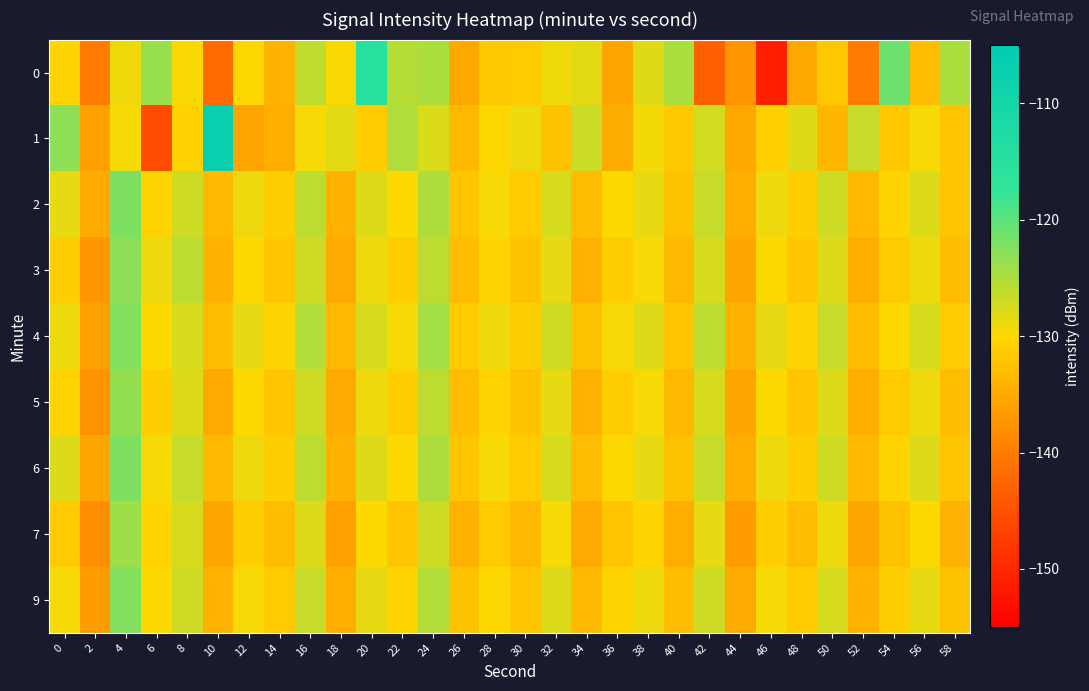

Reading left to right, what are all the values shown in this chart?

0: 0=-130.5	2=-140.1	4=-129.1	6=-123.7	8=-129.7	10=-142.0	12=-130.0	14=-134.1	16=-126.2	18=-129.7	20=-115.1	22=-125.5	24=-124.8	26=-135.3	28=-131.6	30=-131.6	32=-129.1	34=-128.3	36=-135.5	38=-128.1	40=-124.8	42=-143.2	44=-137.3	46=-151.1	48=-135.1	50=-131.8	52=-140.1	54=-121.1	56=-133.0	58=-124.9
1: 0=-123.1	2=-136.2	4=-129.5	6=-145.5	8=-130.7	10=-107.2	12=-135.5	14=-134.6	16=-129.5	18=-128.3	20=-131.2	22=-125.3	24=-127.8	26=-133.4	28=-130.1	30=-128.9	32=-132.5	34=-126.7	36=-134.8	38=-129.3	40=-131.6	42=-127.4	44=-135.2	46=-130.8	48=-128.1	50=-133.7	52=-126.5	54=-131.9	56=-129.6	58=-132.3
2: 0=-128.5	2=-135.0	4=-122.0	6=-130.5	8=-127.0	10=-133.5	12=-129.0	14=-131.0	16=-126.0	18=-134.0	20=-128.0	22=-130.0	24=-125.0	26=-132.0	28=-129.5	30=-131.5	32=-127.5	34=-133.0	36=-130.0	38=-128.5	40=-132.5	42=-126.5	44=-134.5	46=-129.0	48=-131.0	50=-127.0	52=-133.5	54=-130.5	56=-128.0	58=-132.0
3: 0=-131.0	2=-137.0	4=-123.0	6=-129.0	8=-126.0	10=-134.0	12=-130.0	14=-132.0	16=-127.0	18=-135.0	20=-129.0	22=-131.0	24=-126.0	26=-133.0	28=-130.5	30=-132.5	32=-128.5	34=-134.0	36=-131.0	38=-129.5	40=-133.5	42=-127.5	44=-135.5	46=-130.0	48=-132.0	50=-128.0	52=-134.5	54=-131.5	56=-129.0	58=-133.0
4: 0=-129.0	2=-136.0	4=-122.5	6=-130.0	8=-127.5	10=-133.0	12=-128.5	14=-130.5	16=-125.5	18=-133.5	20=-127.5	22=-129.5	24=-124.5	26=-131.5	28=-129.0	30=-131.0	32=-127.0	34=-132.5	36=-129.5	38=-128.0	40=-132.0	42=-126.0	44=-134.0	46=-128.5	48=-130.5	50=-126.5	52=-133.0	54=-130.0	56=-127.5	58=-131.5
5: 0=-130.5	2=-137.5	4=-123.5	6=-131.0	8=-128.0	10=-135.0	12=-130.0	14=-132.0	16=-127.0	18=-135.0	20=-129.0	22=-131.0	24=-126.0	26=-133.0	28=-130.5	30=-132.5	32=-128.5	34=-134.0	36=-131.0	38=-129.5	40=-133.5	42=-127.5	44=-135.5	46=-130.0	48=-132.0	50=-128.0	52=-134.5	54=-131.5	56=-129.0	58=-133.0
6: 0=-128.0	2=-135.5	4=-122.0	6=-129.5	8=-126.5	10=-133.5	12=-129.0	14=-131.0	16=-126.0	18=-134.0	20=-128.0	22=-130.0	24=-125.0	26=-132.0	28=-129.5	30=-131.5	32=-127.5	34=-133.0	36=-130.0	38=-128.5	40=-132.5	42=-126.5	44=-134.5	46=-129.0	48=-131.0	50=-127.0	52=-133.5	54=-130.5	56=-128.0	58=-132.0
7: 0=-131.5	2=-138.0	4=-124.0	6=-130.5	8=-127.5	10=-135.5	12=-131.0	14=-133.0	16=-128.0	18=-136.0	20=-130.0	22=-132.0	24=-127.0	26=-134.0	28=-131.5	30=-133.5	32=-129.5	34=-135.0	36=-132.0	38=-130.5	40=-134.5	42=-128.5	44=-136.5	46=-131.0	48=-133.0	50=-129.0	52=-135.5	54=-132.5	56=-130.0	58=-134.0
9: 0=-129.5	2=-136.5	4=-122.5	6=-130.0	8=-127.0	10=-134.0	12=-129.5	14=-131.5	16=-126.5	18=-134.5	20=-128.5	22=-130.5	24=-125.5	26=-132.5	28=-130.0	30=-132.0	32=-128.0	34=-133.5	36=-130.5	38=-129.0	40=-133.0	42=-127.0	44=-135.0	46=-129.5	48=-131.5	50=-127.5	52=-134.0	54=-131.0	56=-128.5	58=-132.5